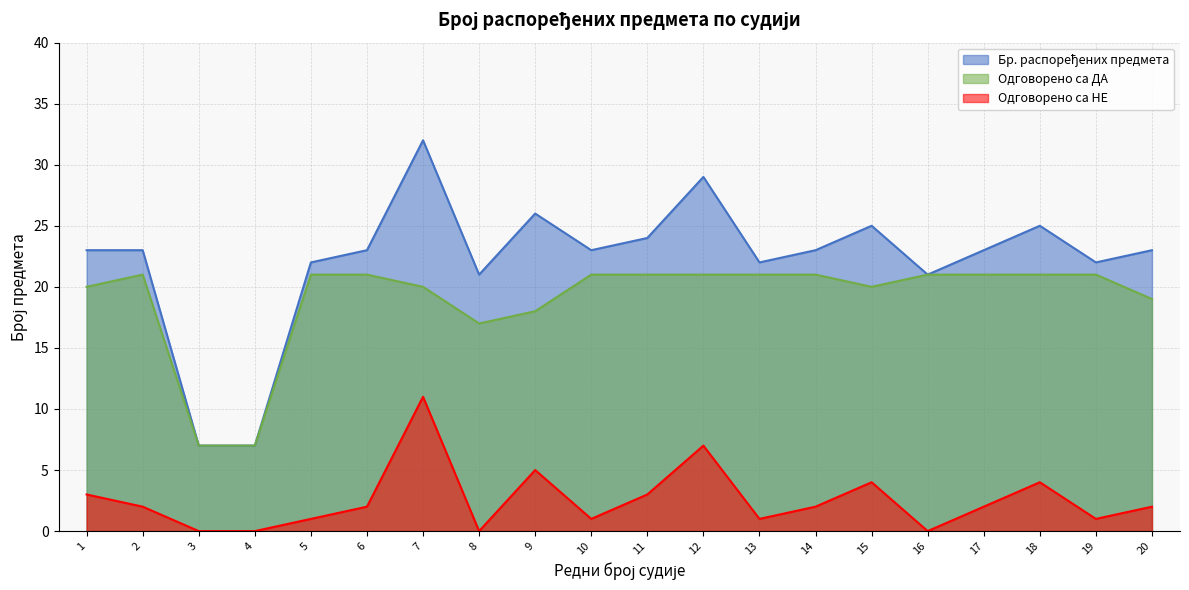

Reading left to right, list all the values displayed in this chart.

Бр. распоређених предмета: 1=23	2=23	3=7	4=7	5=22	6=23	7=32	8=21	9=26	10=23	11=24	12=29	13=22	14=23	15=25	16=21	17=23	18=25	19=22	20=23
Одговорено са ДА: 1=20	2=21	3=7	4=7	5=21	6=21	7=20	8=17	9=18	10=21	11=21	12=21	13=21	14=21	15=20	16=21	17=21	18=21	19=21	20=19
Одговорено са НЕ: 1=3	2=2	3=0	4=0	5=1	6=2	7=11	8=0	9=5	10=1	11=3	12=7	13=1	14=2	15=4	16=0	17=2	18=4	19=1	20=2